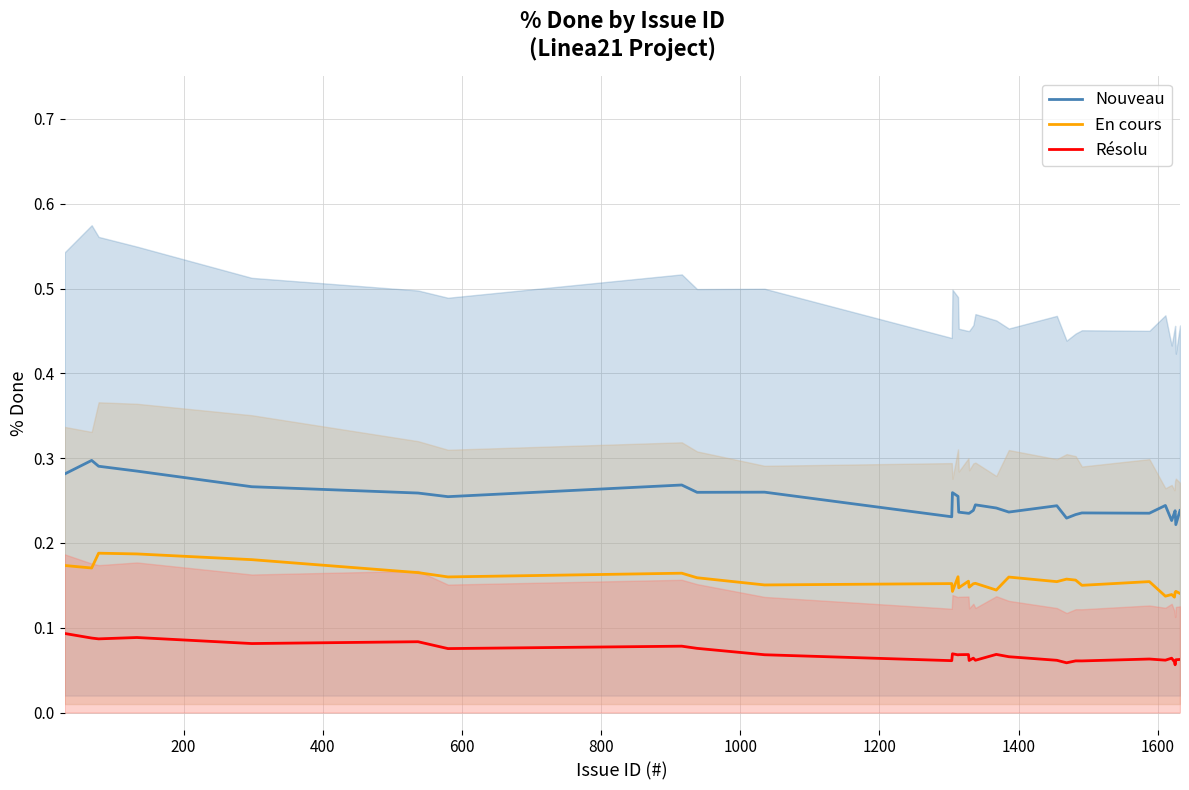

Which series has the largest total across all categories?

Nouveau